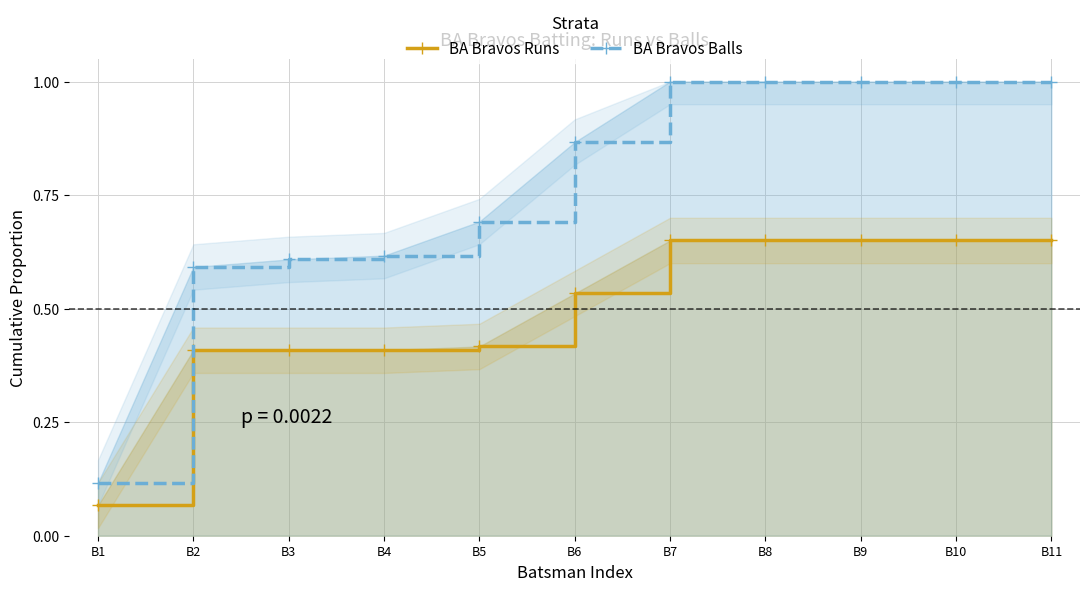

Reading left to right, transcribe all the data shown in this chart.

BA Bravos Runs: 0.1	0.4	0.4	0.4	0.4	0.5	0.7	0.7	0.7	0.7	0.7
BA Bravos Balls: 0.1	0.6	0.6	0.6	0.7	0.9	1.0	1.0	1.0	1.0	1.0